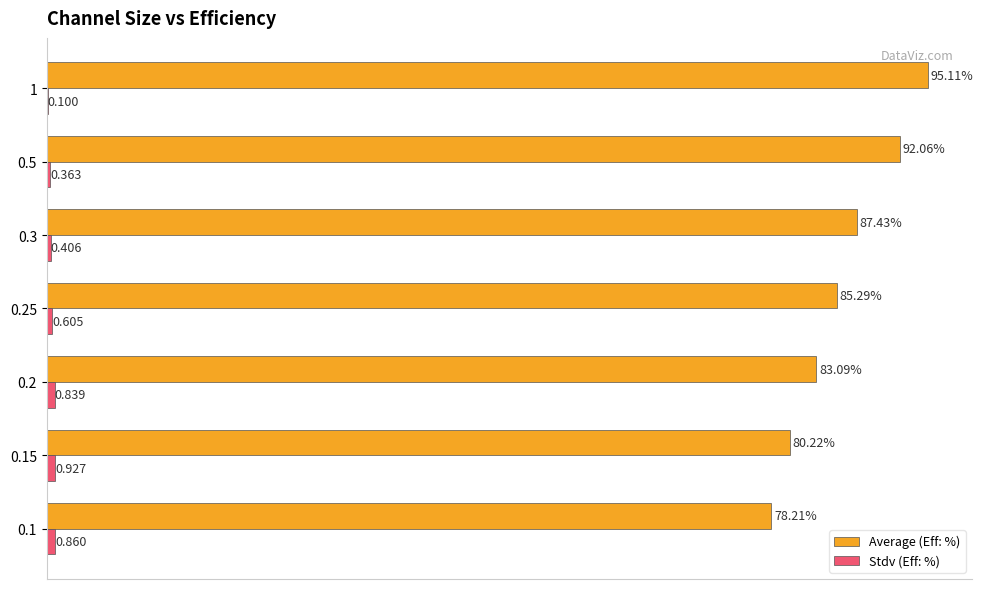

Which series changed the most between 0.1 and 0.25?

Average (Eff: %)